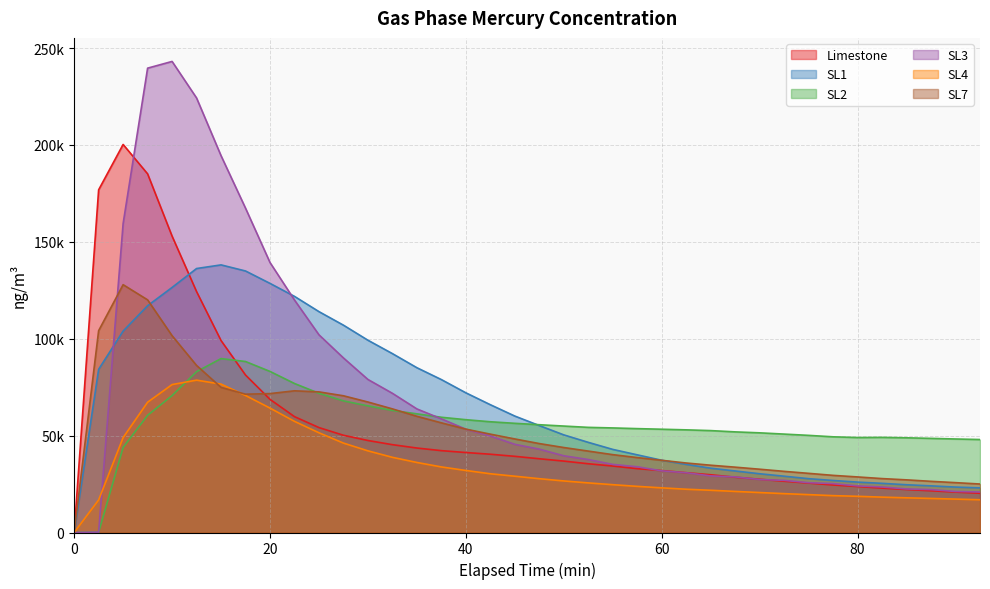

Is the value of SL2 at 70 greater than the value of SL7 at 12.5?

No